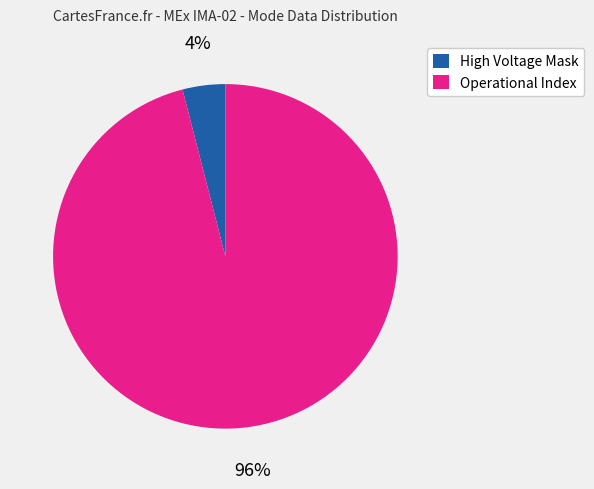

Which slice is the smallest?

High Voltage Mask